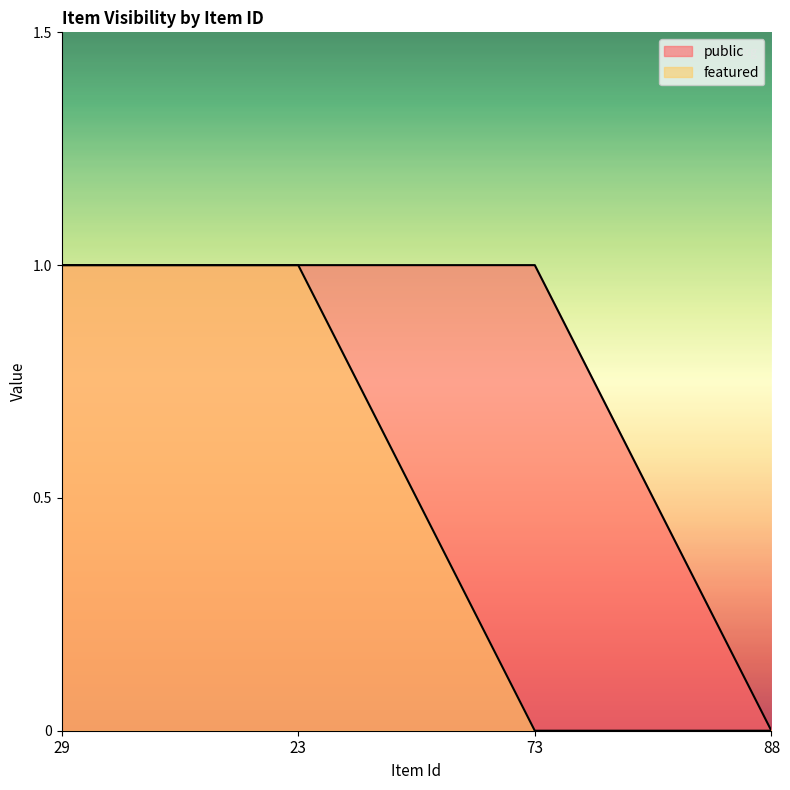

The value of featured at 23 is 1. True or false?

True